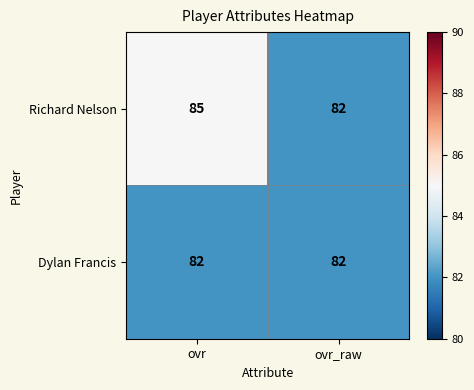

What is the highest value of the Dylan Francis series?

82